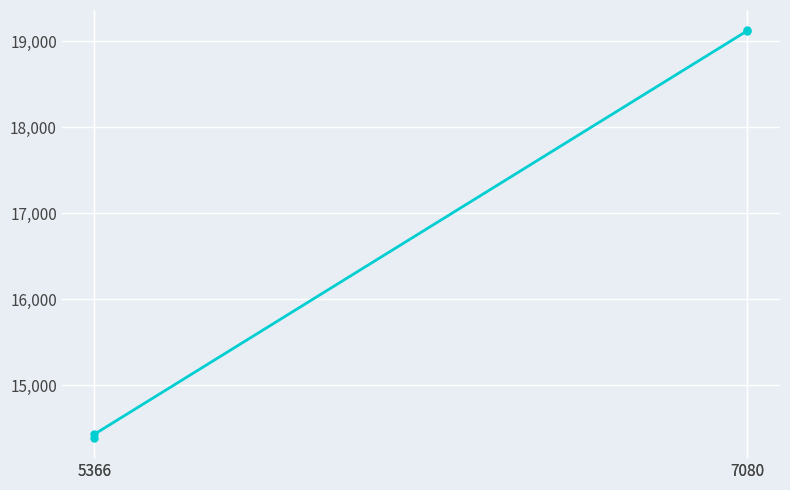

What is the smallest value displayed?

14392